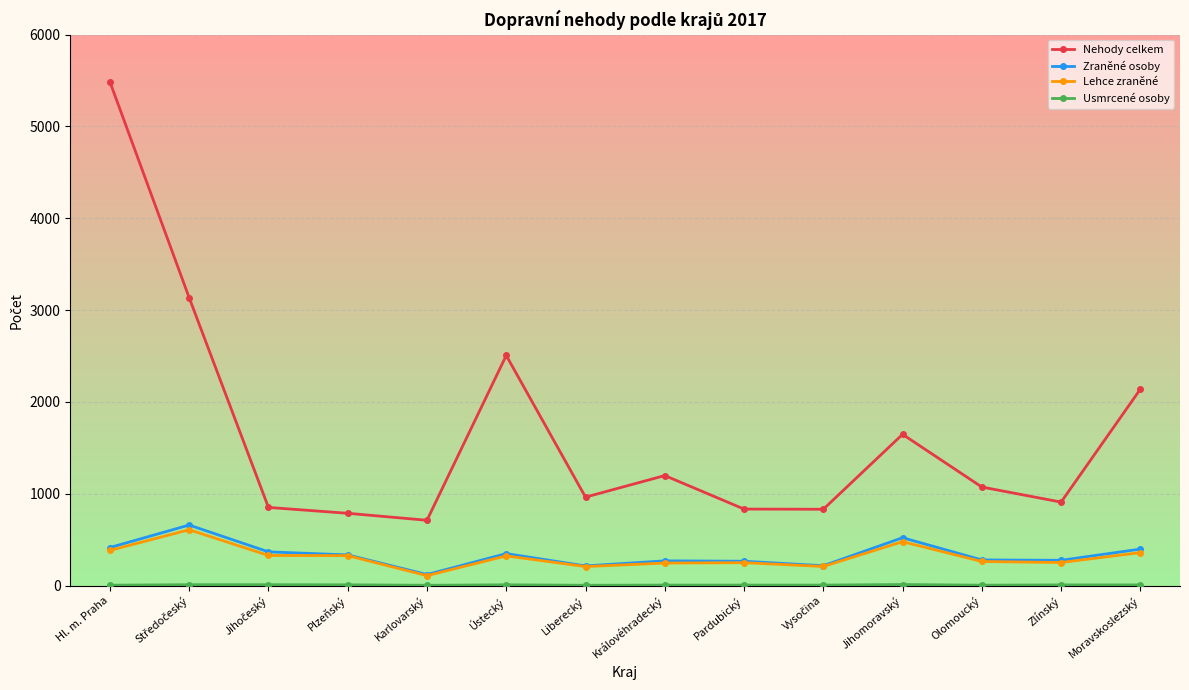

What is the total value across all series at Plzeňský?

1455